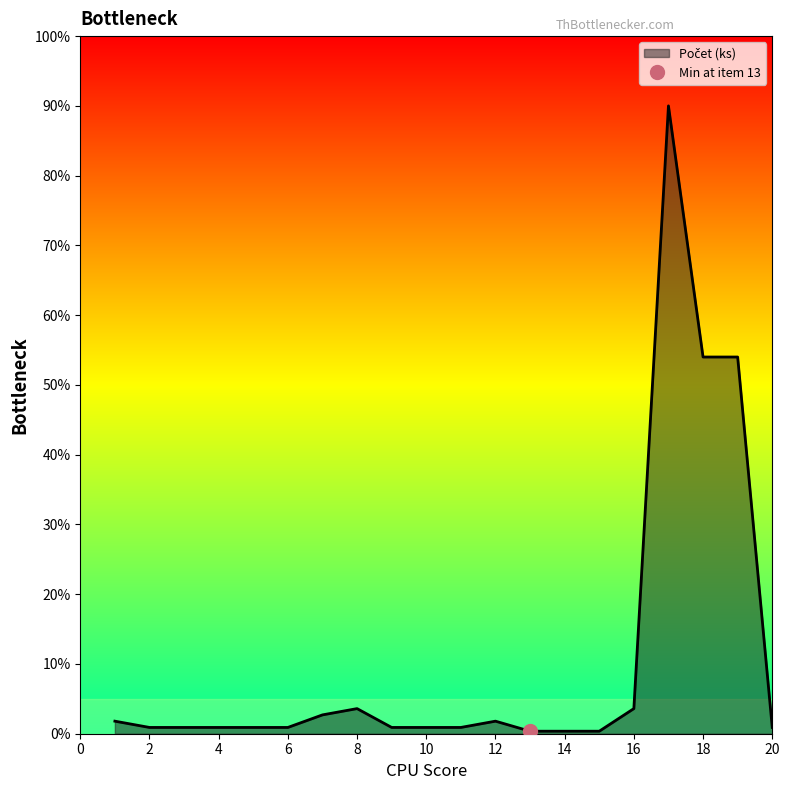

What is the approximate value at 14?

0.4